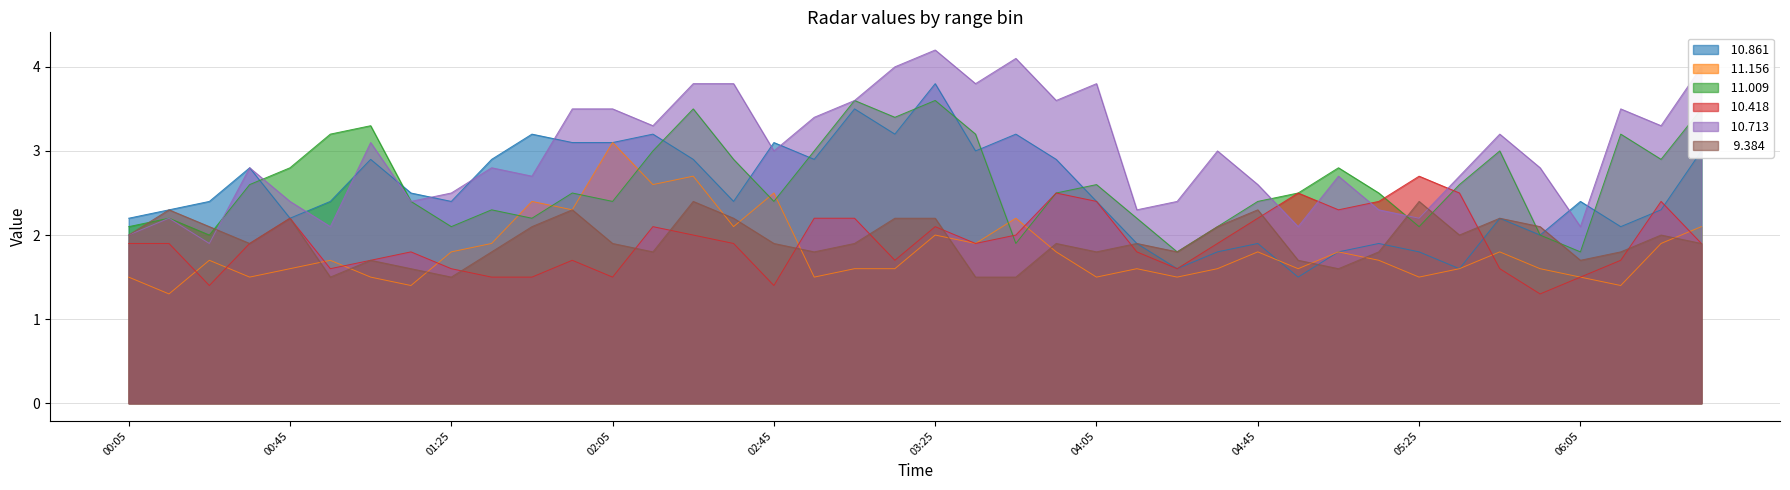

True or false:  10.861 and  11.156 intersect in this chart.

True